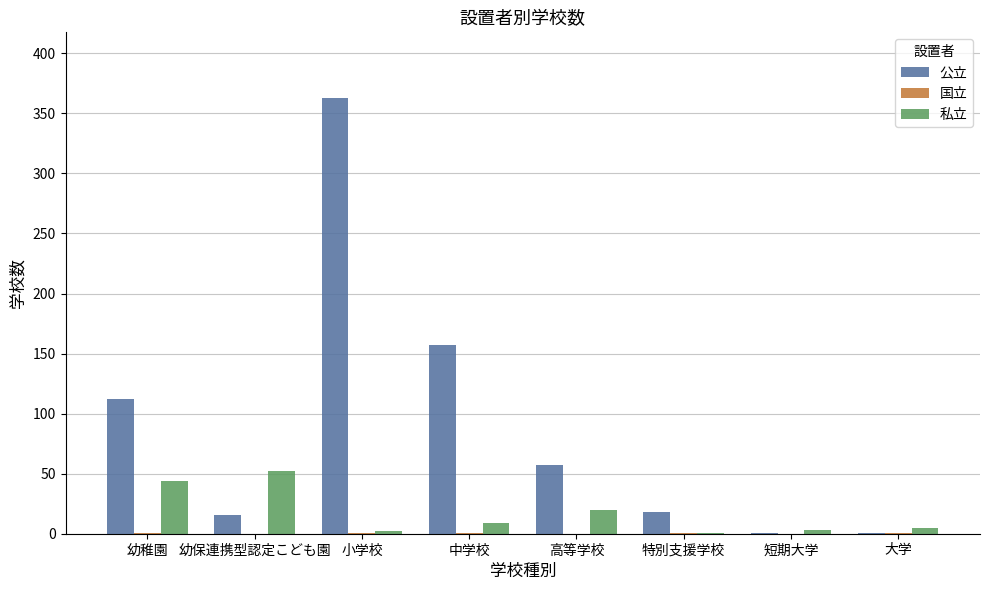

How many series are shown in this chart?

3